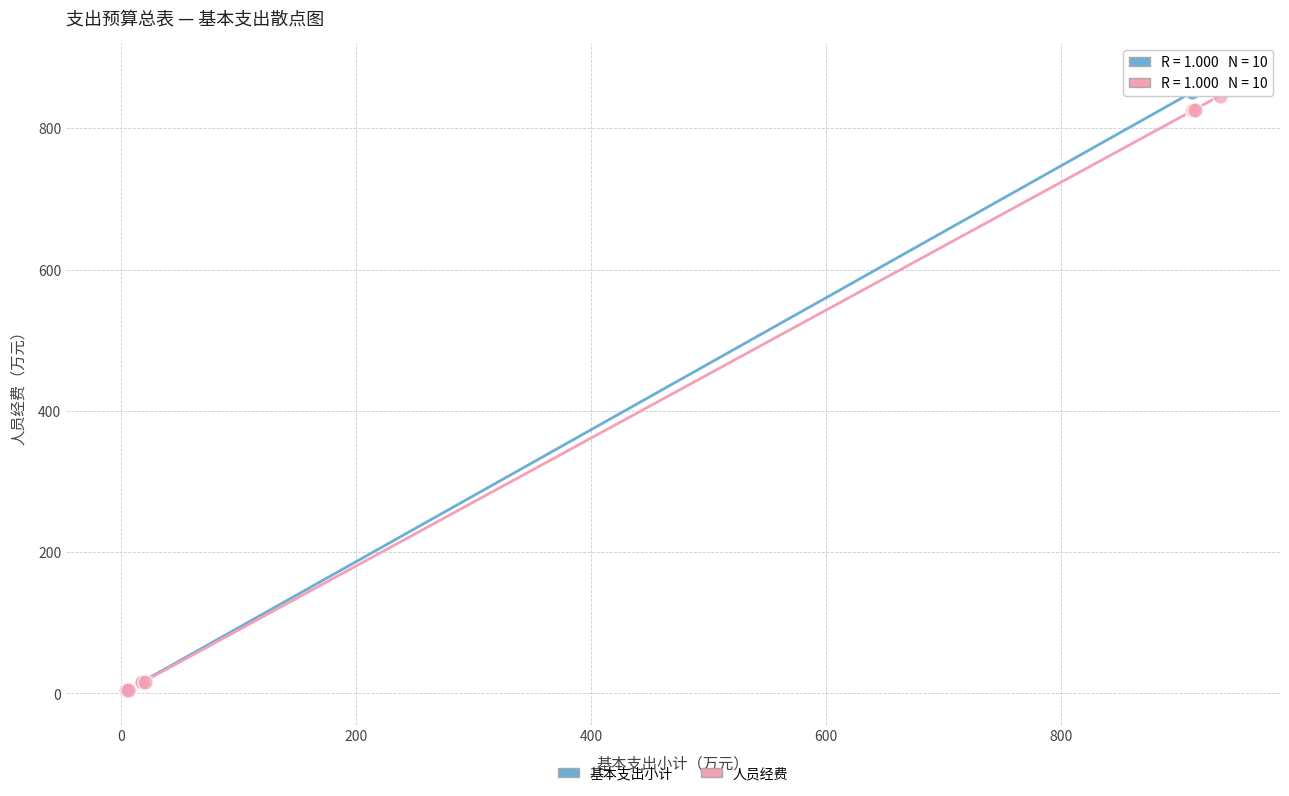

What are all the series names shown in the legend?

基本支出小计, 人员经费